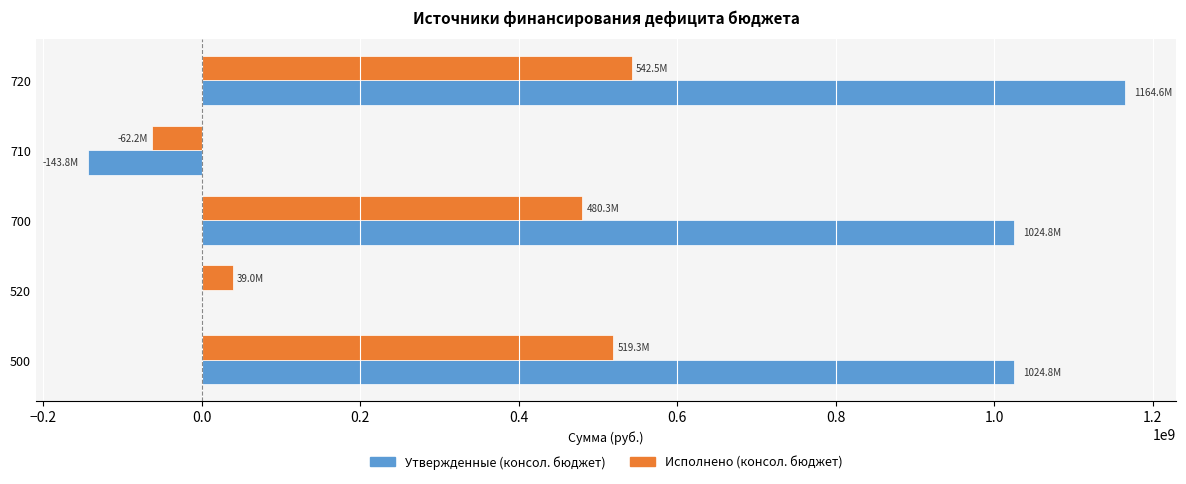

Which series has the largest total across all categories?

Утвержденные (консол. бюджет)